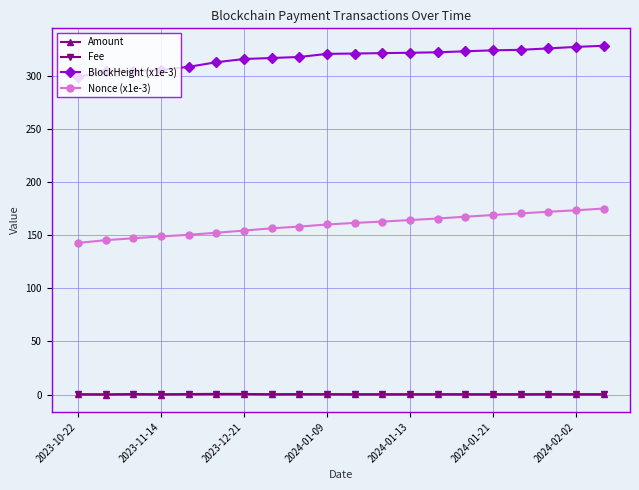

What is the greatest value displayed?

328.1